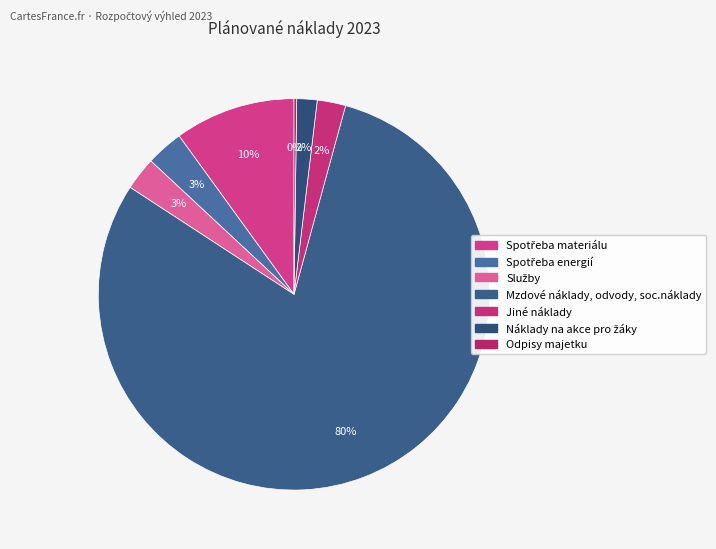

Is it true that Mzdové náklady, odvody, soc.náklady is 66% of the pie?

False